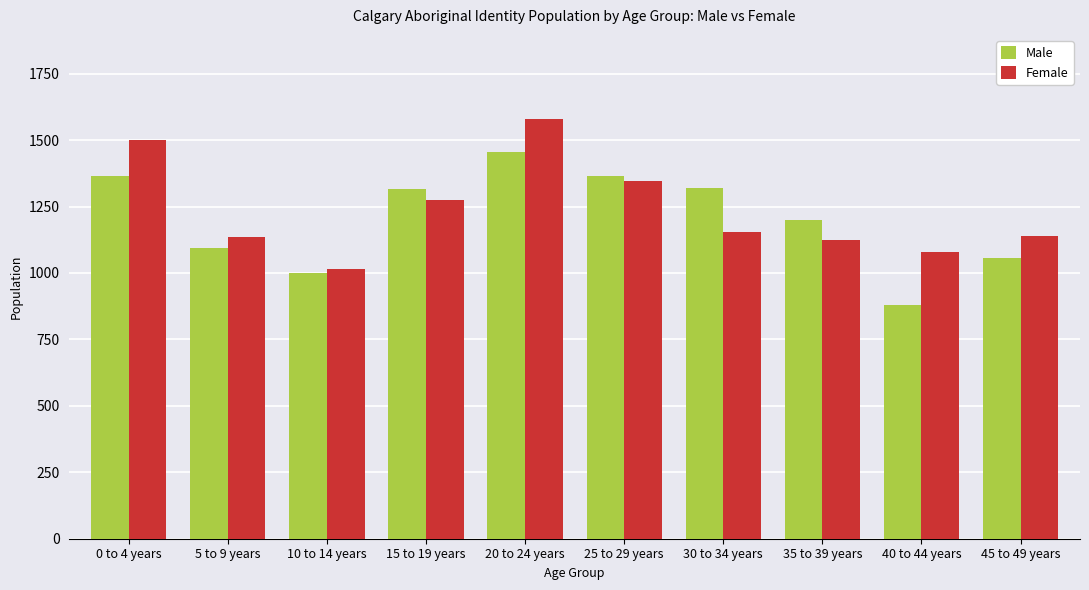

At which label is Female closest to 1297?

15 to 19 years